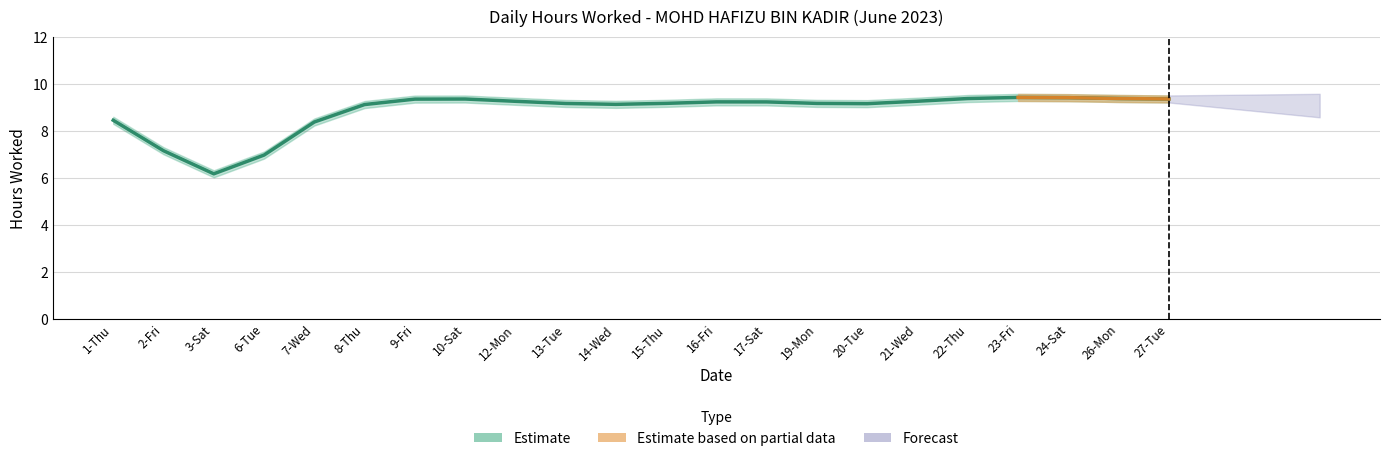

The chart shows a value of 13.7 at 21-Wed. True or false?

False